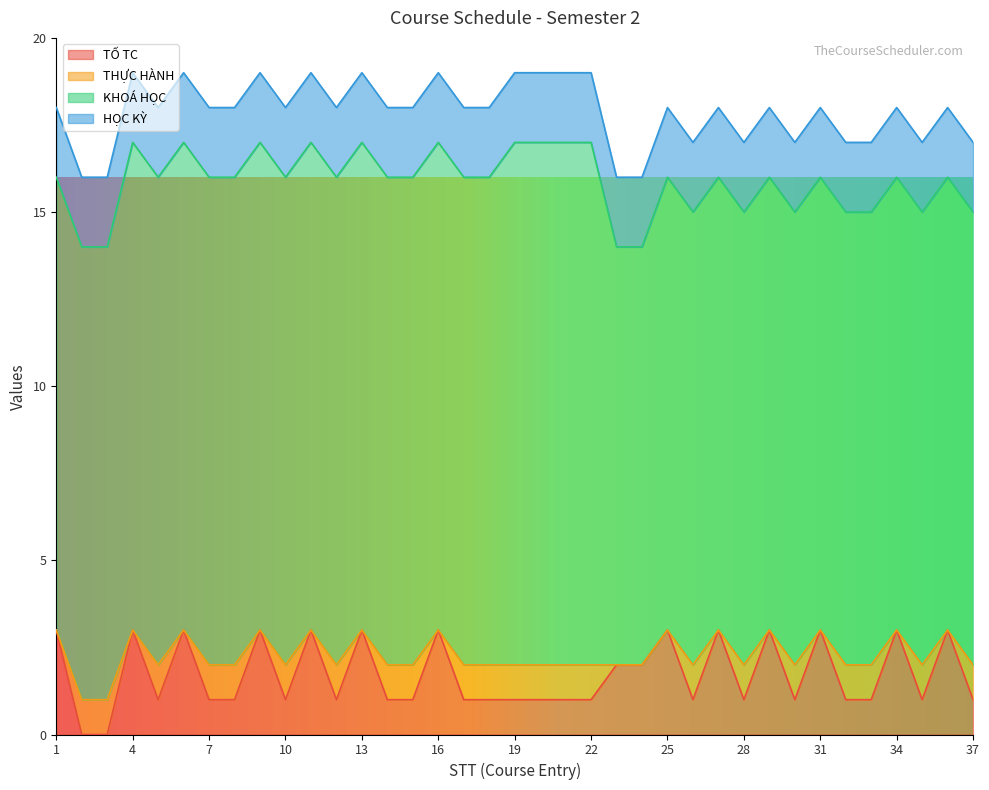

Rank the series by their maximum value, from lowest to highest.

THỰC HÀNH, HỌC KỲ, TỐ TC, KHOÁ HỌC